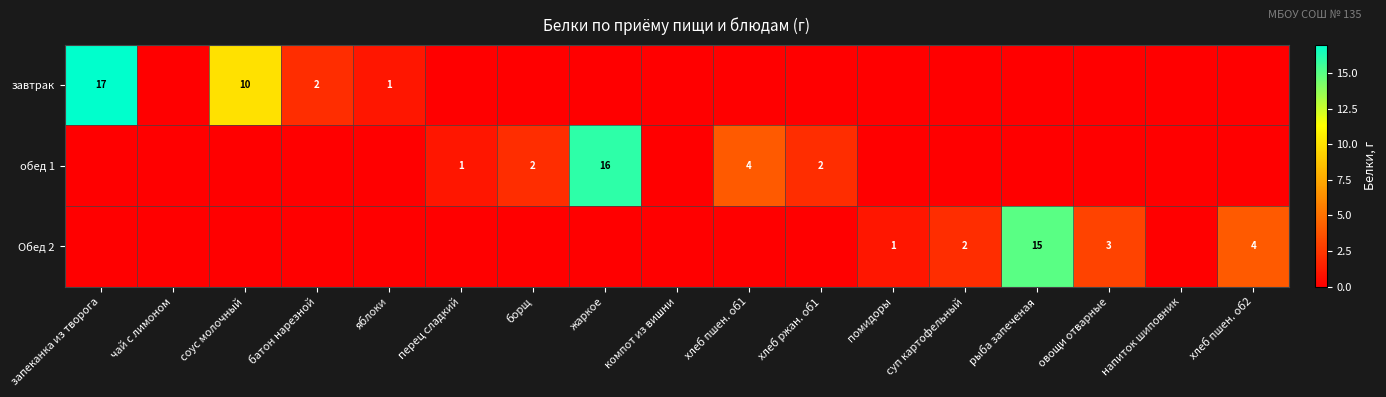

True or false: обед 1 has a value of 7 at хлеб пшен. об1.

False